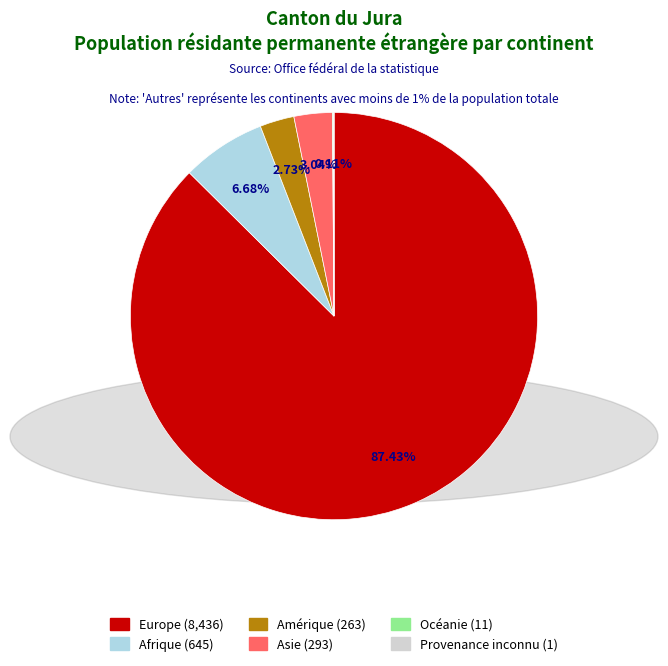

Do Asie and Amérique together represent more than half of the pie?

No